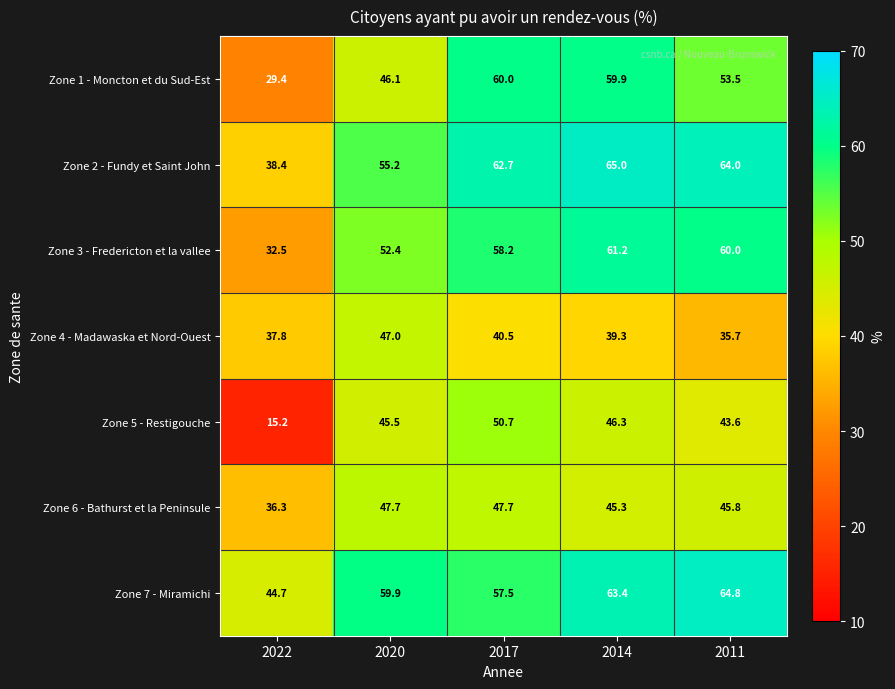

What is the approximate value of Zone 5 - Restigouche at 2014?

46.3